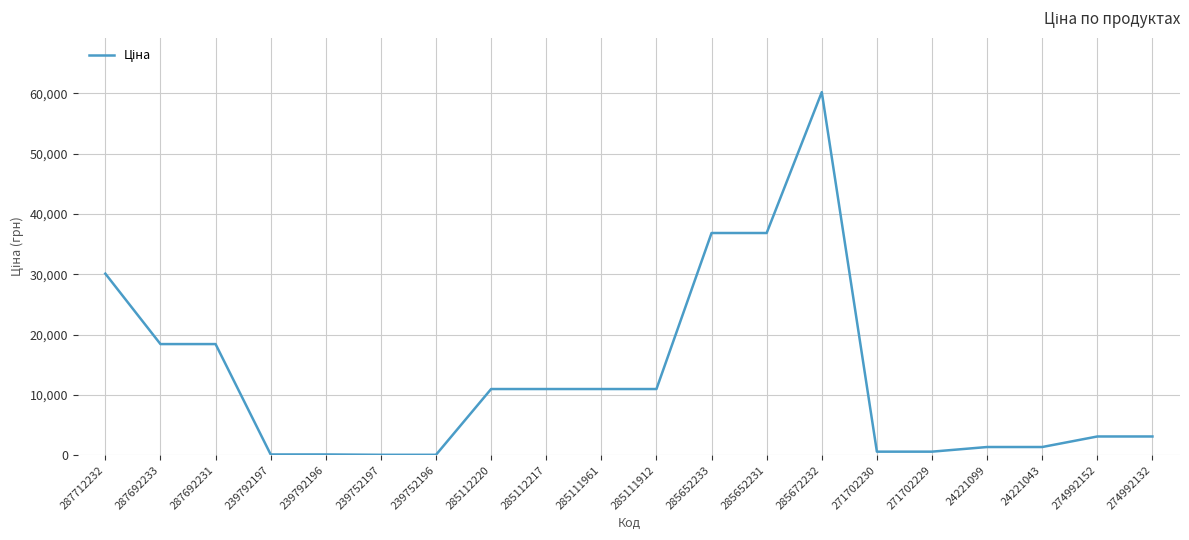

What is the difference between the maximum and minimum values?

60149.7